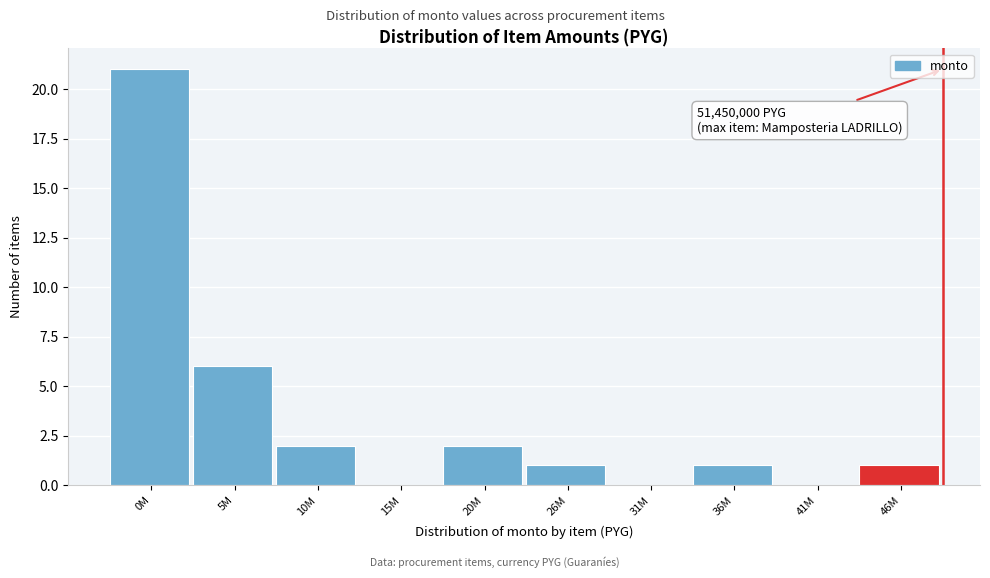

Reading left to right, list all the values displayed in this chart.

0M=21	5M=6	10M=2	15M=0	20M=2	26M=1	31M=0	36M=1	41M=0	46M=1